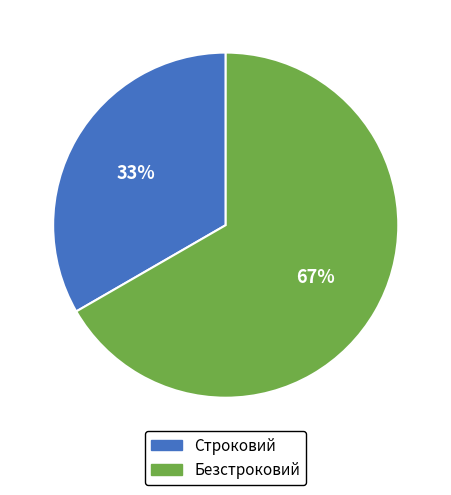

Approximately how many times larger is the value at Строковий compared to Безстроковий?

0.5